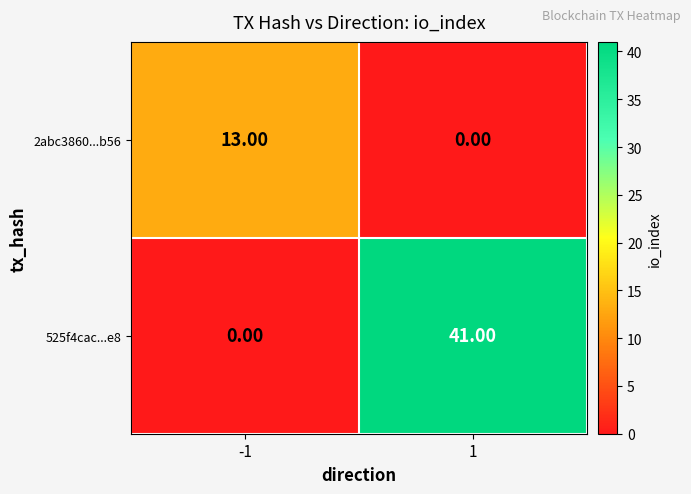

Which series has the widest spread of values?

525f4cac...e8